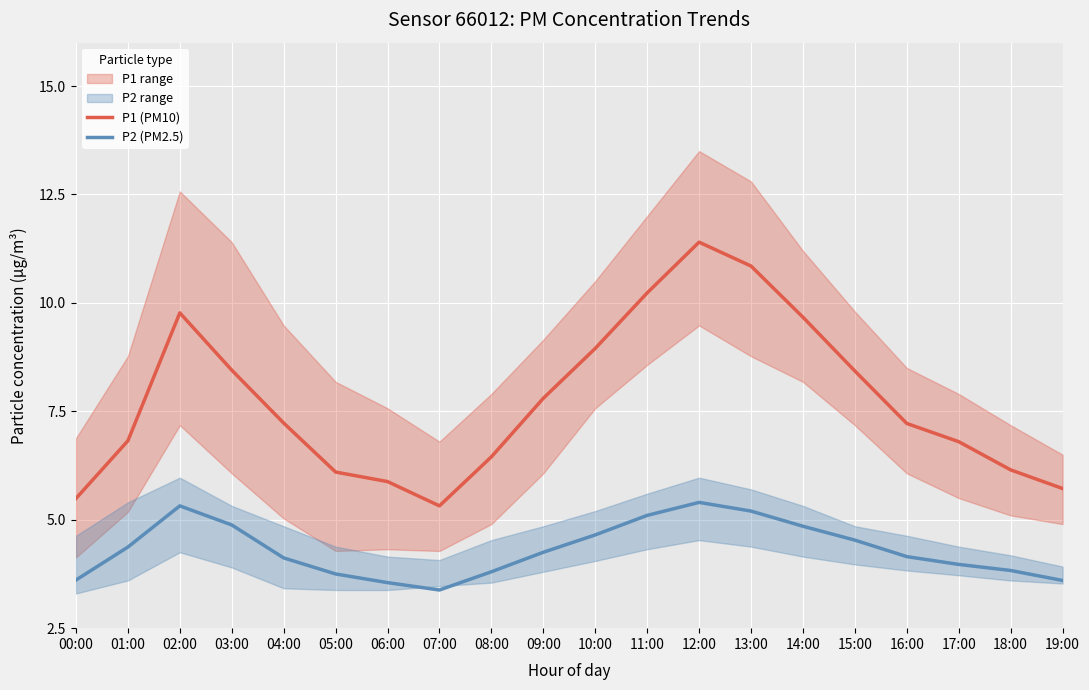

Reading left to right, transcribe all the data shown in this chart.

P1 (PM10): 00:00=5.5	01:00=6.8	02:00=9.8	03:00=8.4	04:00=7.2	05:00=6.1	06:00=5.9	07:00=5.3	08:00=6.5	09:00=7.8	10:00=8.9	11:00=10.2	12:00=11.4	13:00=10.8	14:00=9.7	15:00=8.4	16:00=7.2	17:00=6.8	18:00=6.2	19:00=5.7
P2 (PM2.5): 00:00=3.6	01:00=4.4	02:00=5.3	03:00=4.9	04:00=4.1	05:00=3.8	06:00=3.5	07:00=3.4	08:00=3.8	09:00=4.2	10:00=4.7	11:00=5.1	12:00=5.4	13:00=5.2	14:00=4.8	15:00=4.5	16:00=4.2	17:00=4.0	18:00=3.8	19:00=3.6